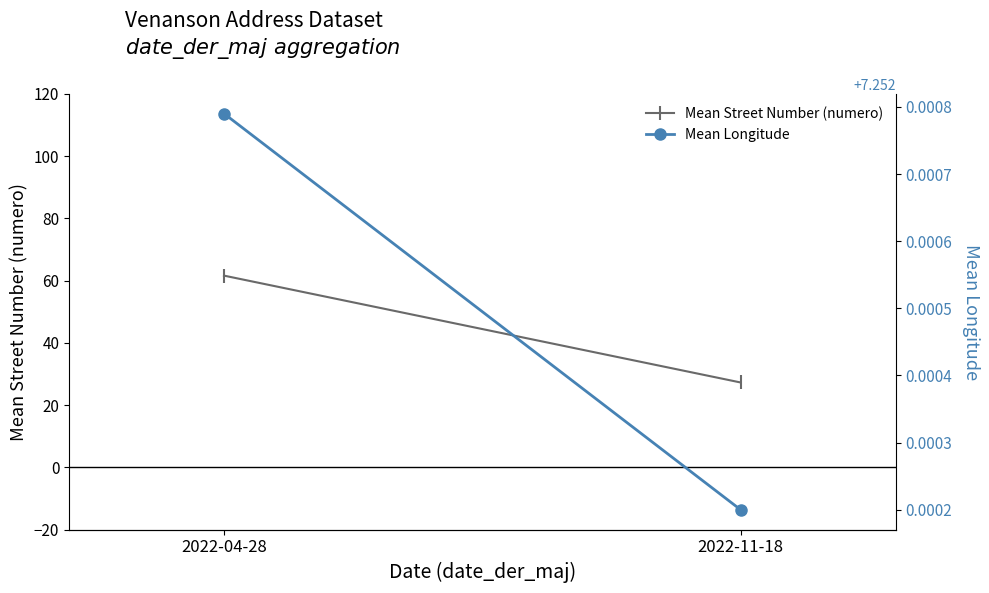

Rank the categories by Mean Longitude value from highest to lowest.

2022-04-28, 2022-11-18